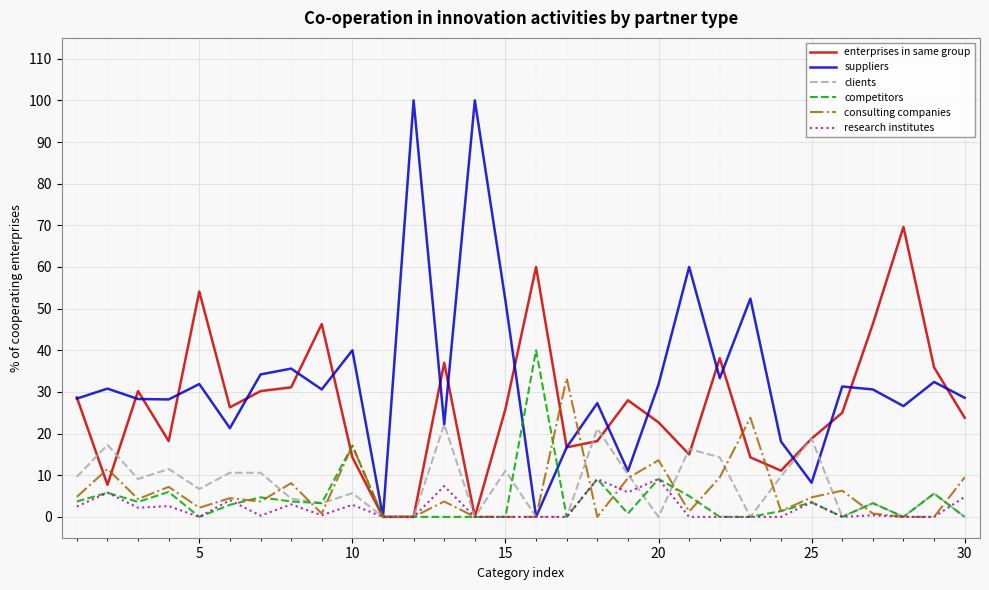

List the series in order of their peak value, highest first.

suppliers, enterprises in same group, competitors, consulting companies, clients, research institutes